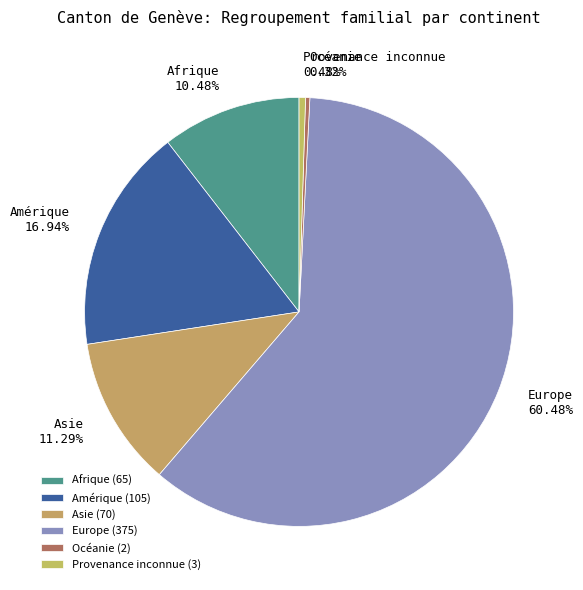

Which slice is the largest?

Europe